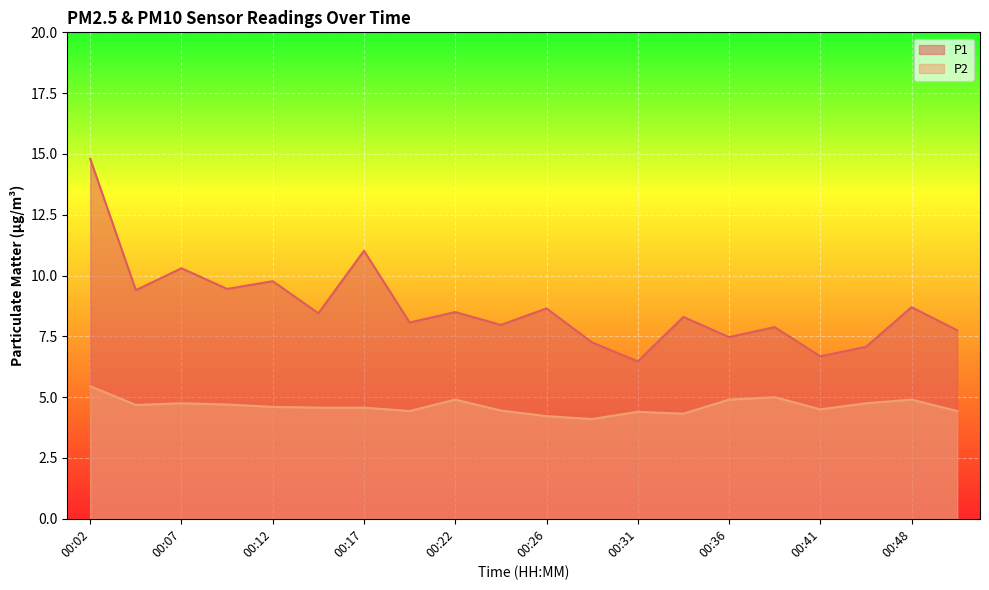

At which label is P1 closest to 10?

00:12